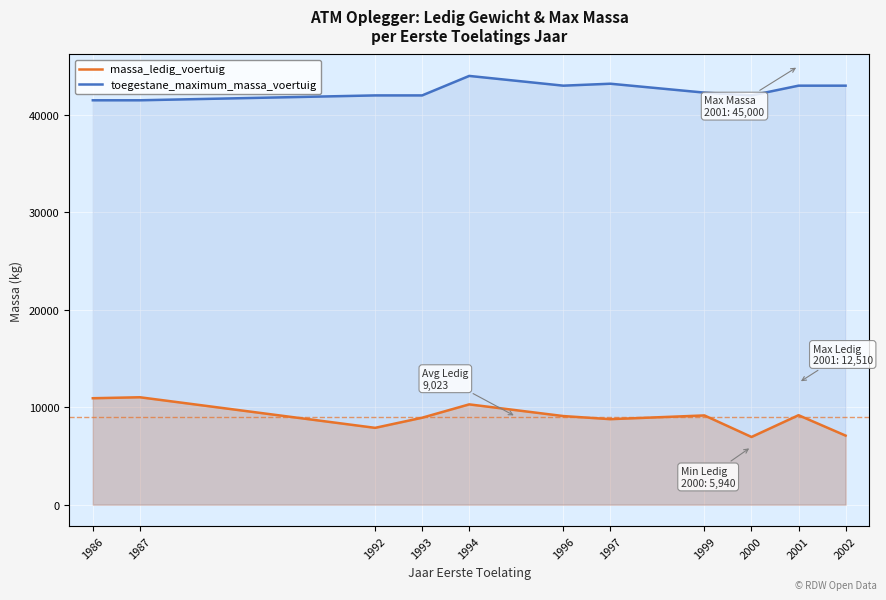

Reading right to left, list all the values displayed in this chart.

massa_ledig_voertuig: 2002=7083.8	2001=9178.0	2000=6945.0	1999=9154.3	1997=8772.0	1996=9090.0	1994=10290.0	1993=8920.0	1992=7880.0	1987=11020.0	1986=10920.0
toegestane_maximum_massa_voertuig: 2002=43000.0	2001=43000.0	2000=42000.0	1999=42285.7	1997=43200.0	1996=43000.0	1994=44000.0	1993=42000.0	1992=42000.0	1987=41500.0	1986=41500.0